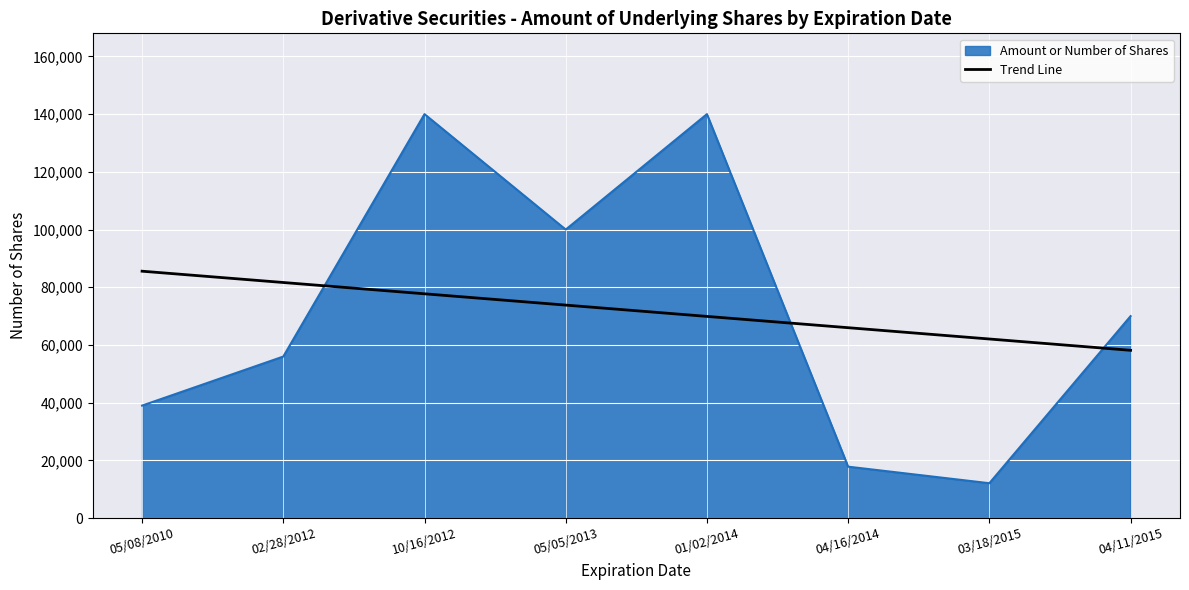

What is the difference between the second highest and second lowest values in the Trend Line series?

19580.4